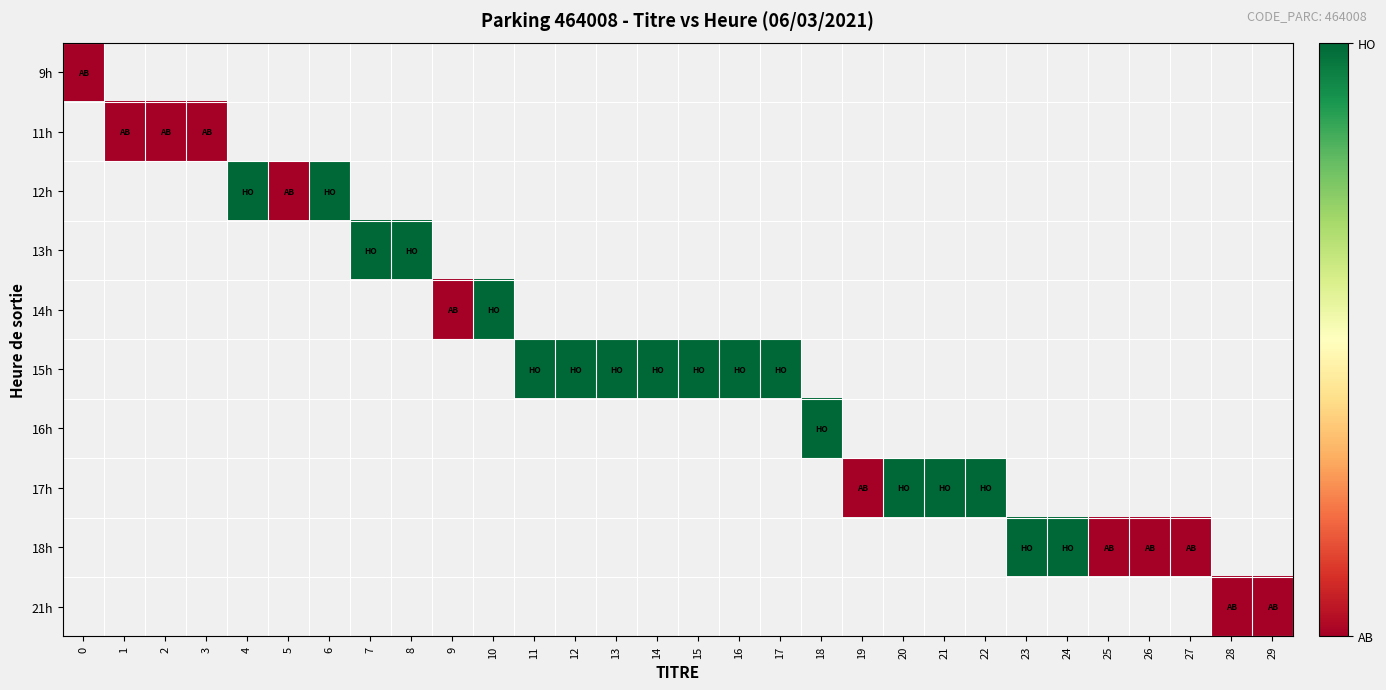

At which category does the chart reach its peak across all series?

4